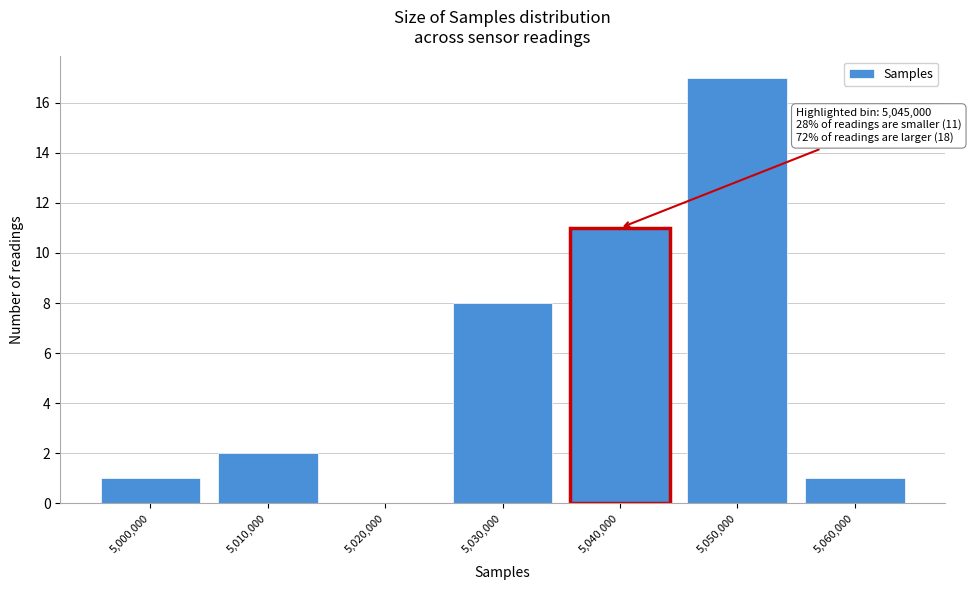

Reading left to right, list all the values displayed in this chart.

5,000,000=1	5,010,000=2	5,020,000=0	5,030,000=8	5,040,000=11	5,050,000=17	5,060,000=1